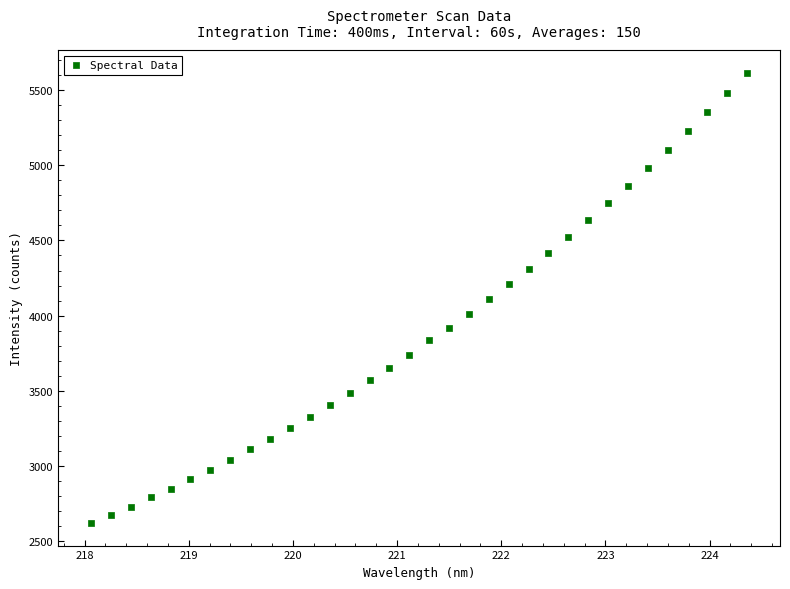

What is the range of X values (max minus min)?

6.3